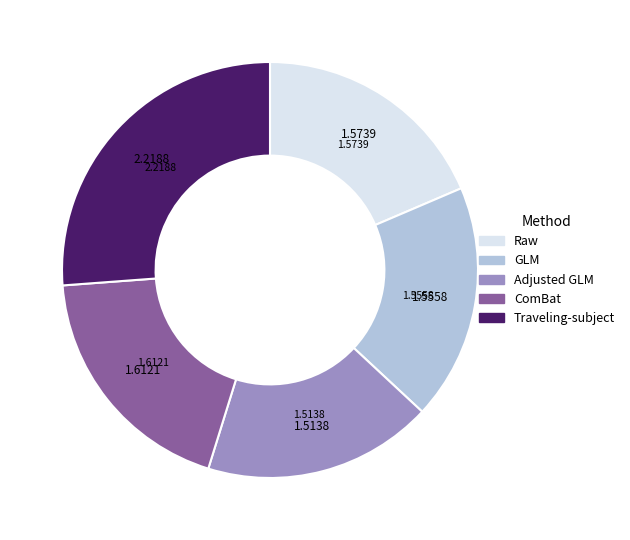

Approximately how many times larger is the value at Adjusted GLM compared to Traveling-subject?

0.7